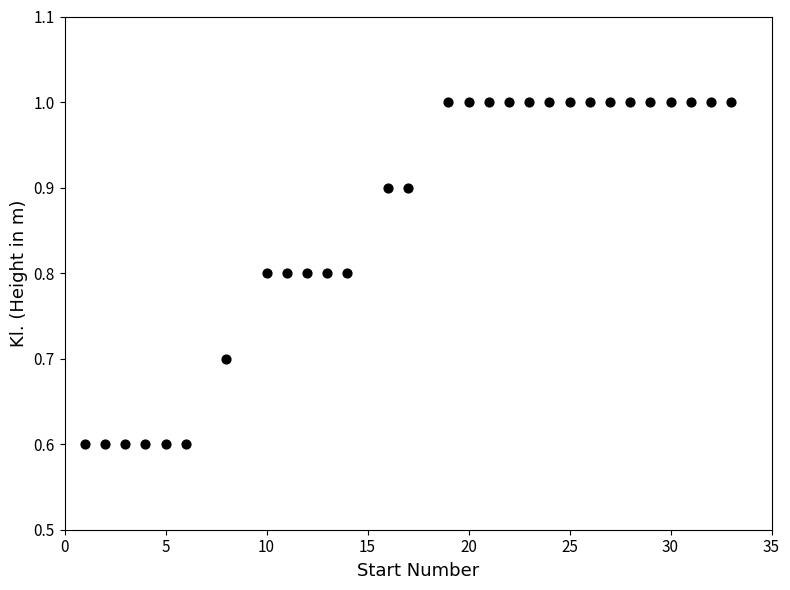

What is the range of Y values (max minus min)?

0.4